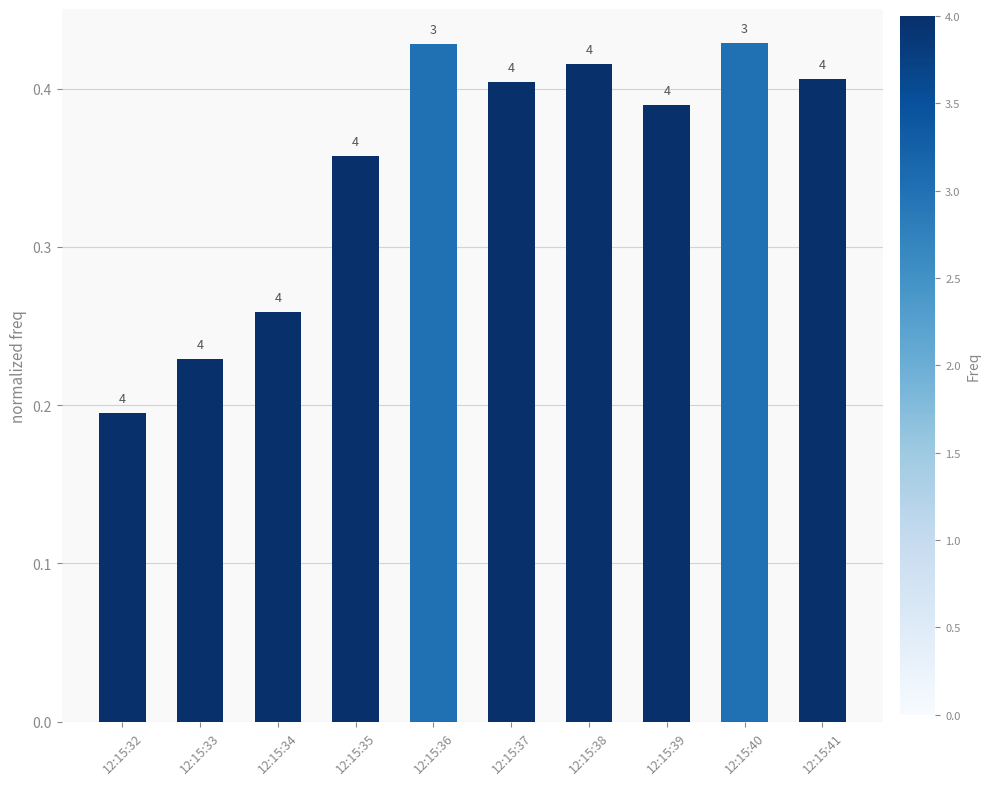

How many bars are there in total?

10